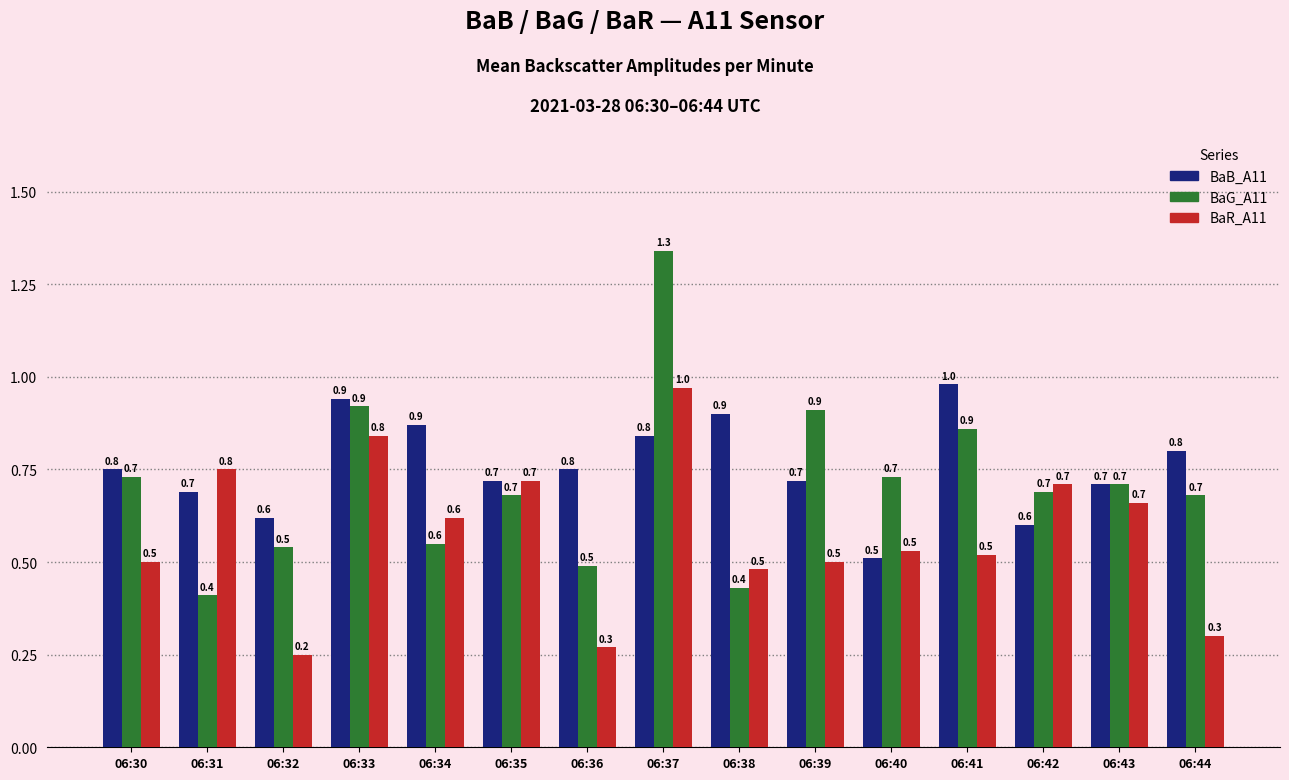

What is the approximate value of BaR_A11 at 06:37?

1.0